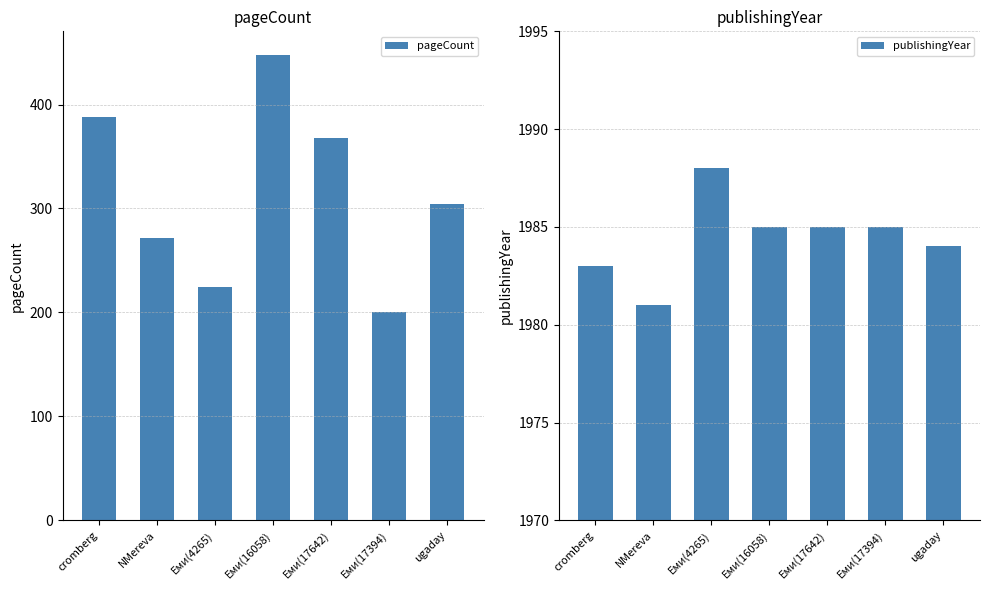

Which has a higher value, NMereva or Еми(17642)?

Еми(17642)